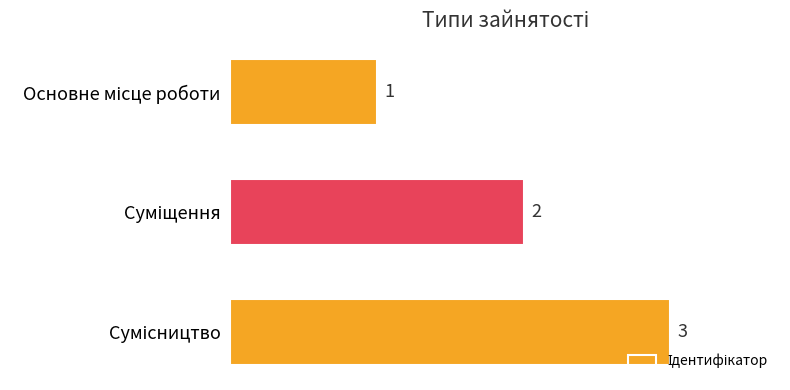

What is the value of the 3rd bar from the top?

3